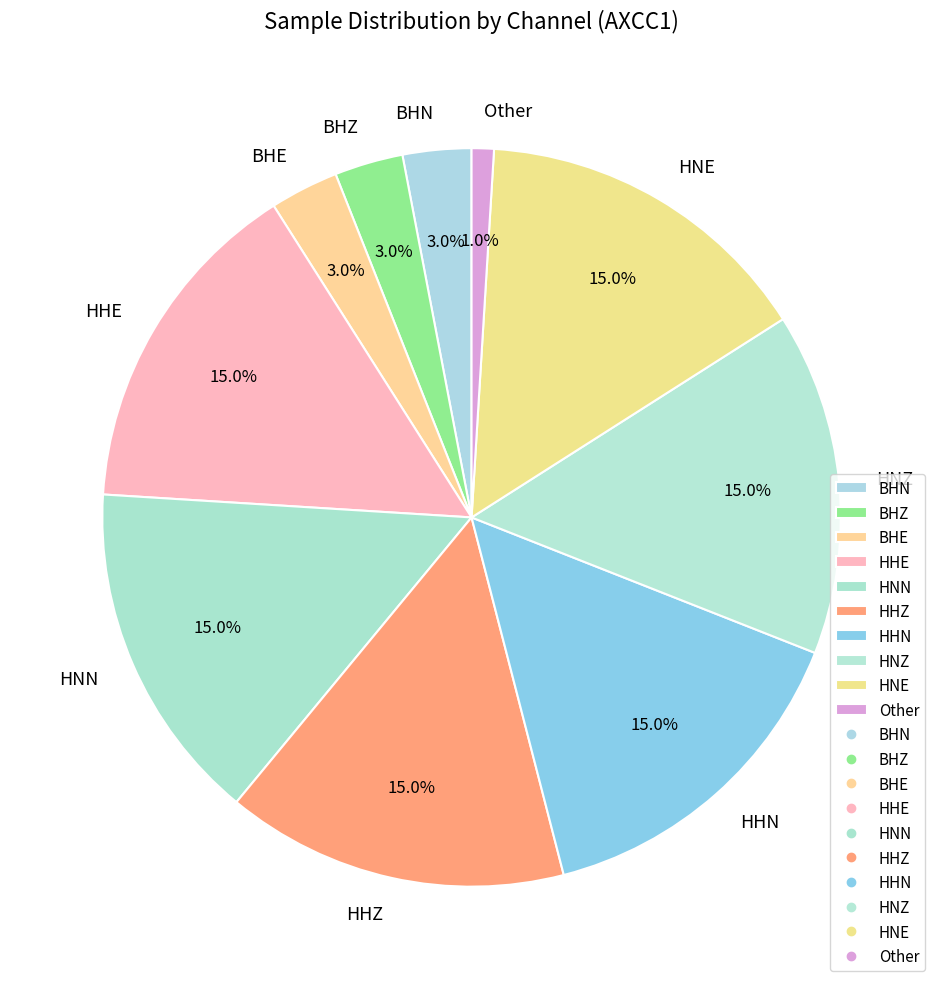

To the nearest percent, what portion does BHN represent?

3%